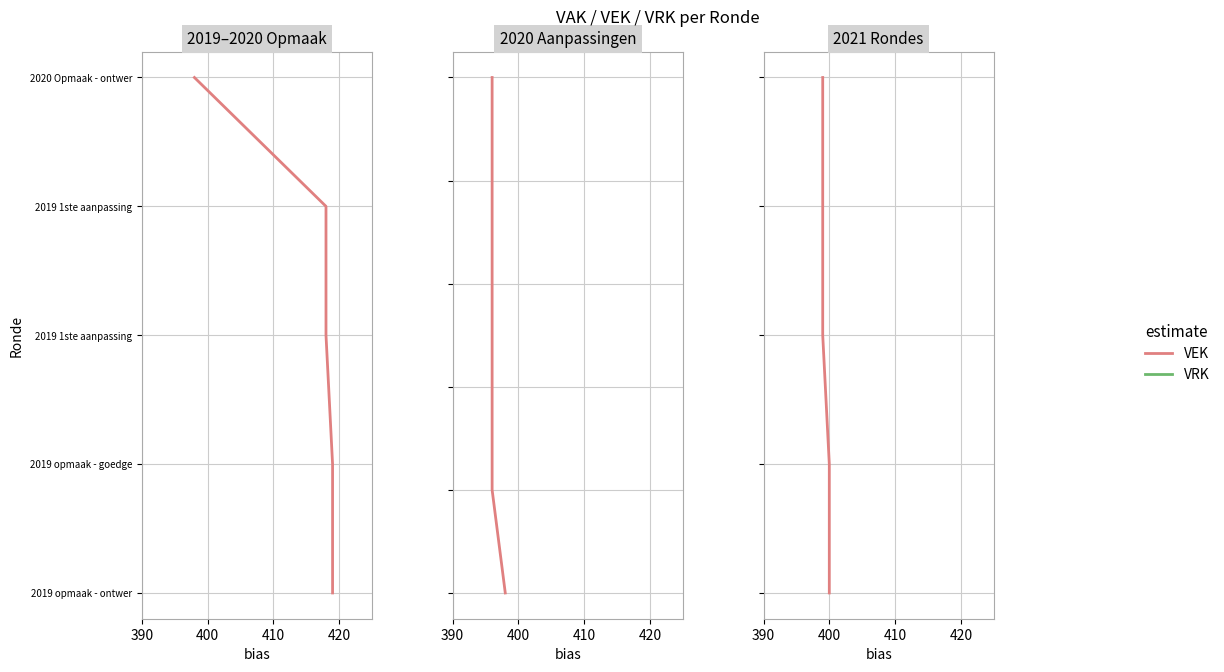

What is the difference between the VEK values at 400 and 410?

1